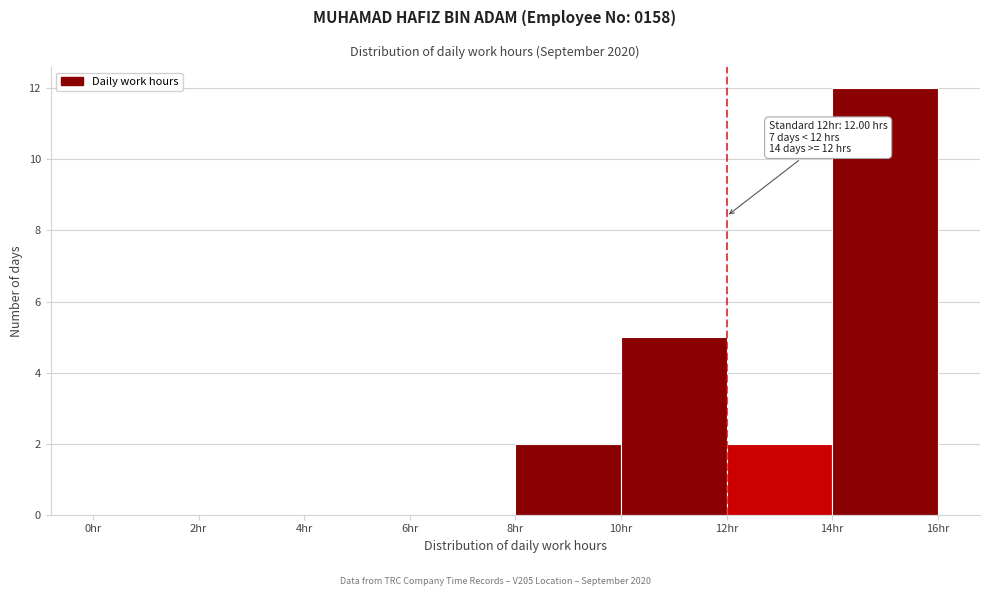

Which range on the x-axis has the tallest bar?

14 to 16